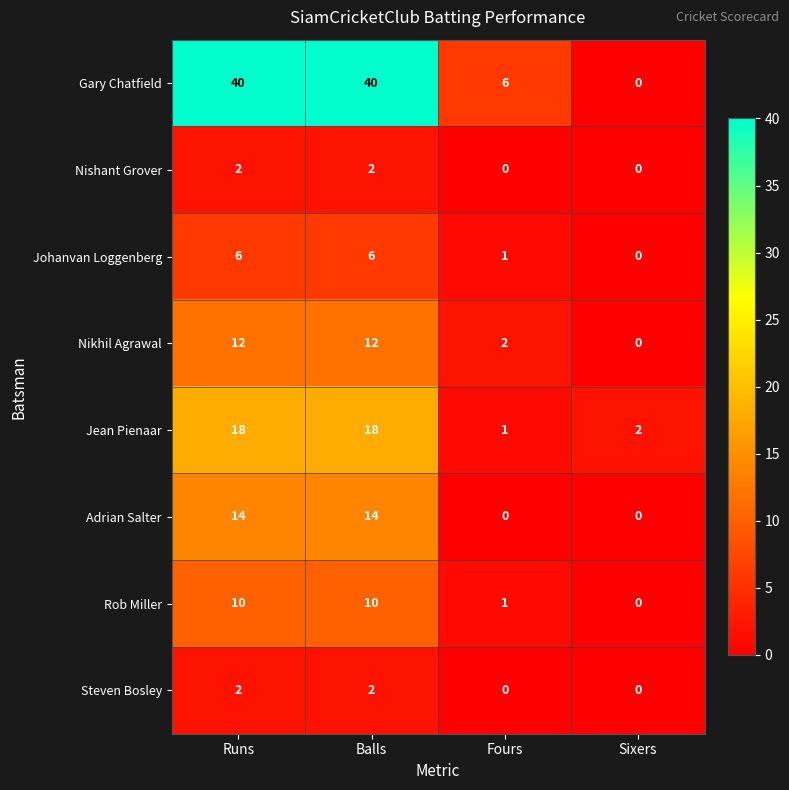

Which series has the widest spread of values?

Gary Chatfield